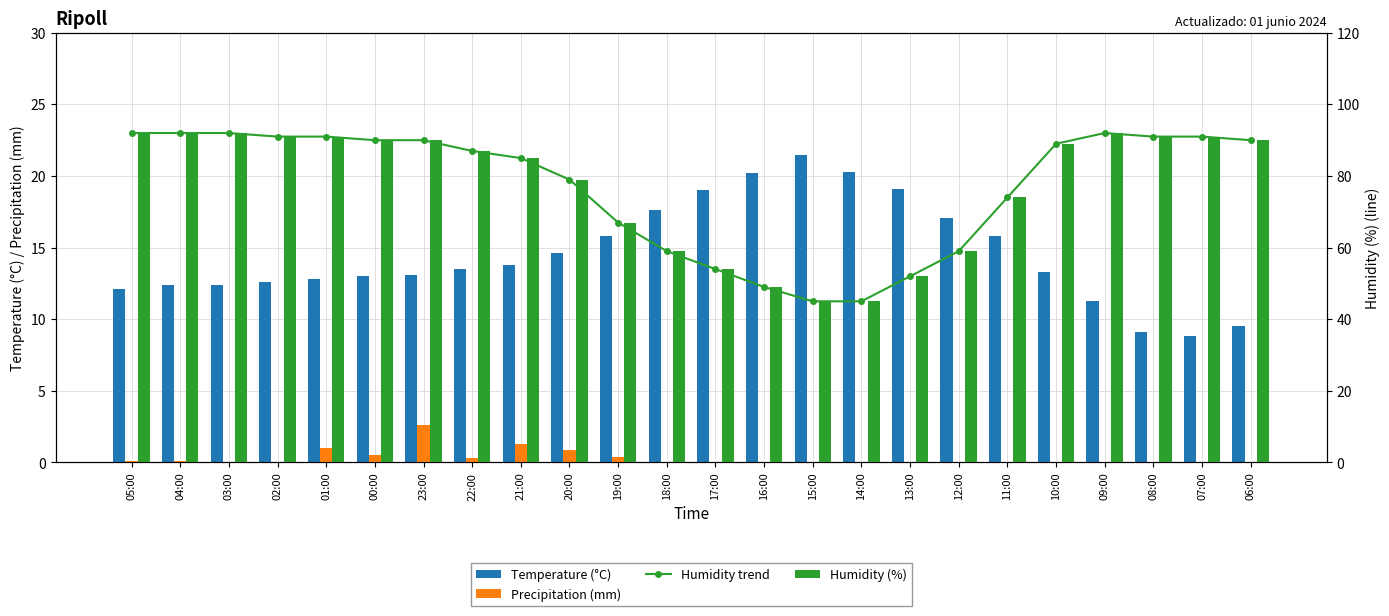

What is the difference between the second highest and minimum values in the Humidity (%) series?

47.0